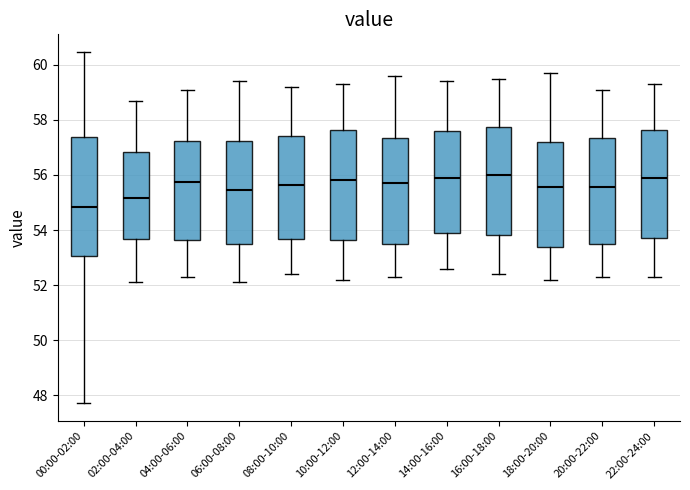

Reading left to right, read every box against the y-axis: the position of its median line, the range the box covers, and the ends of its whiskers. The values are not printed on the chart, so give them approximately, as read against the axis.

00:00-02:00: median 54.8, box 53.0 to 57.4, whiskers 47.8 to 60.4
02:00-04:00: median 55.2, box 53.6 to 56.8, whiskers 52.2 to 58.8
04:00-06:00: median 55.8, box 53.6 to 57.2, whiskers 52.4 to 59.2
06:00-08:00: median 55.4, box 53.4 to 57.2, whiskers 52.2 to 59.4
08:00-10:00: median 55.6, box 53.6 to 57.4, whiskers 52.4 to 59.2
10:00-12:00: median 55.8, box 53.6 to 57.6, whiskers 52.2 to 59.4
12:00-14:00: median 55.8, box 53.6 to 57.4, whiskers 52.4 to 59.6
14:00-16:00: median 56.0, box 53.8 to 57.6, whiskers 52.6 to 59.4
16:00-18:00: median 56.0, box 53.8 to 57.8, whiskers 52.4 to 59.6
18:00-20:00: median 55.6, box 53.4 to 57.2, whiskers 52.2 to 59.8
20:00-22:00: median 55.6, box 53.4 to 57.4, whiskers 52.4 to 59.2
22:00-24:00: median 56.0, box 53.8 to 57.6, whiskers 52.4 to 59.4